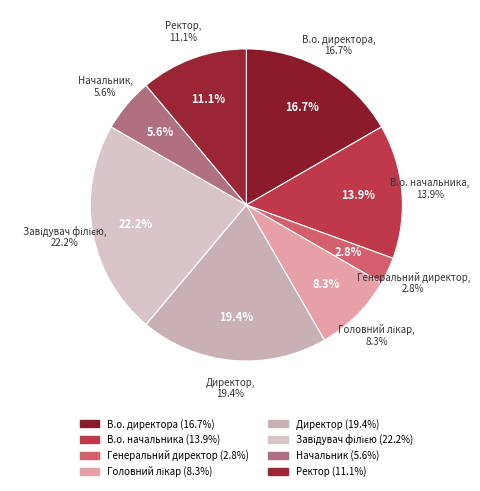

True or false: В.о. директора accounts for 29% of the total.

False